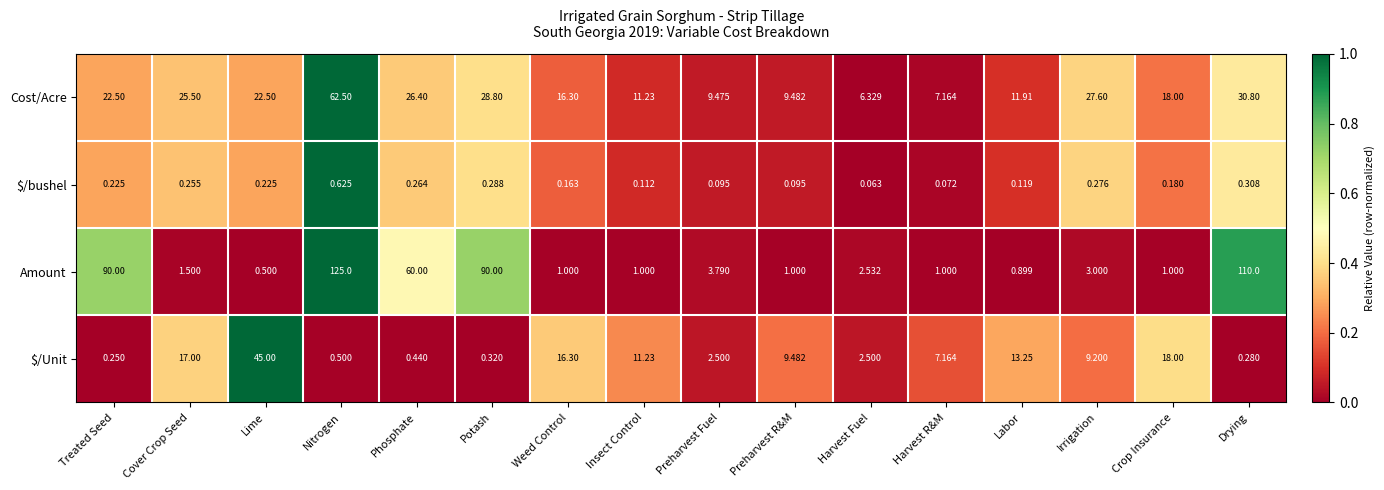

Which series has the widest spread of values?

Amount